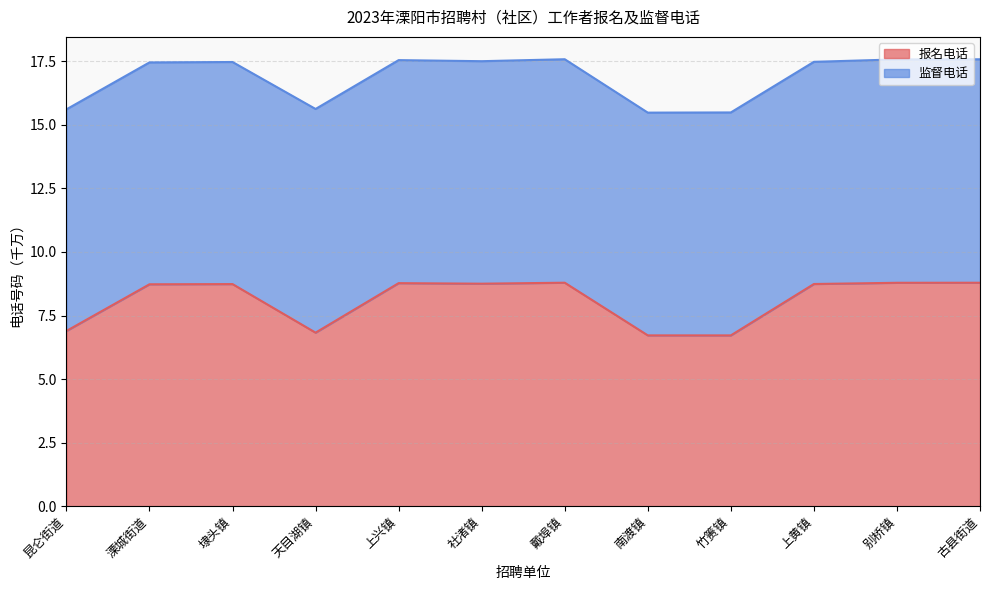

Is it true that the value at 竹箦镇 is 9.8?

False